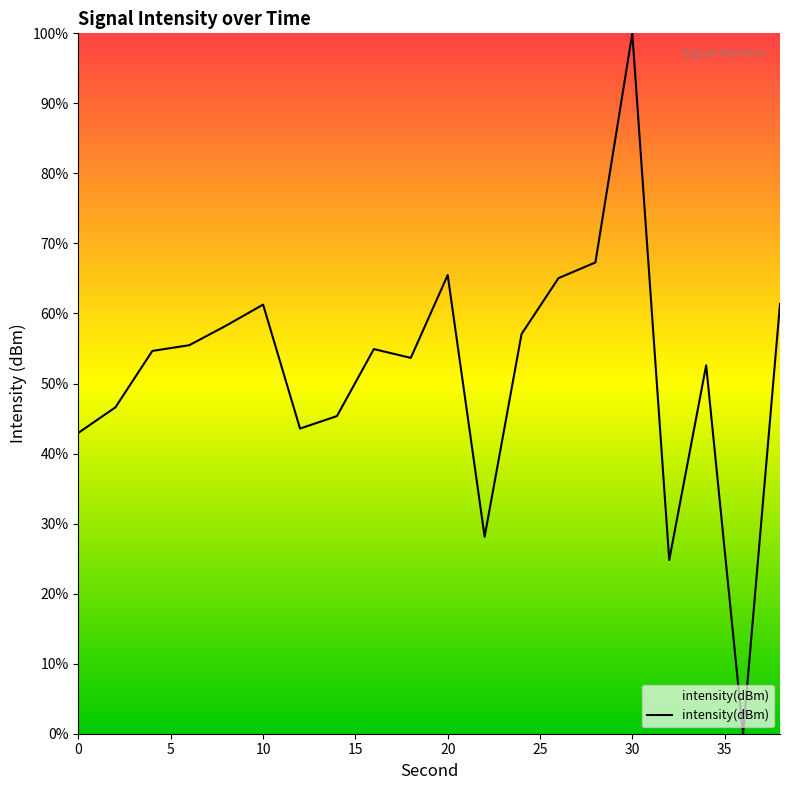

What is the greatest value displayed?

100.0